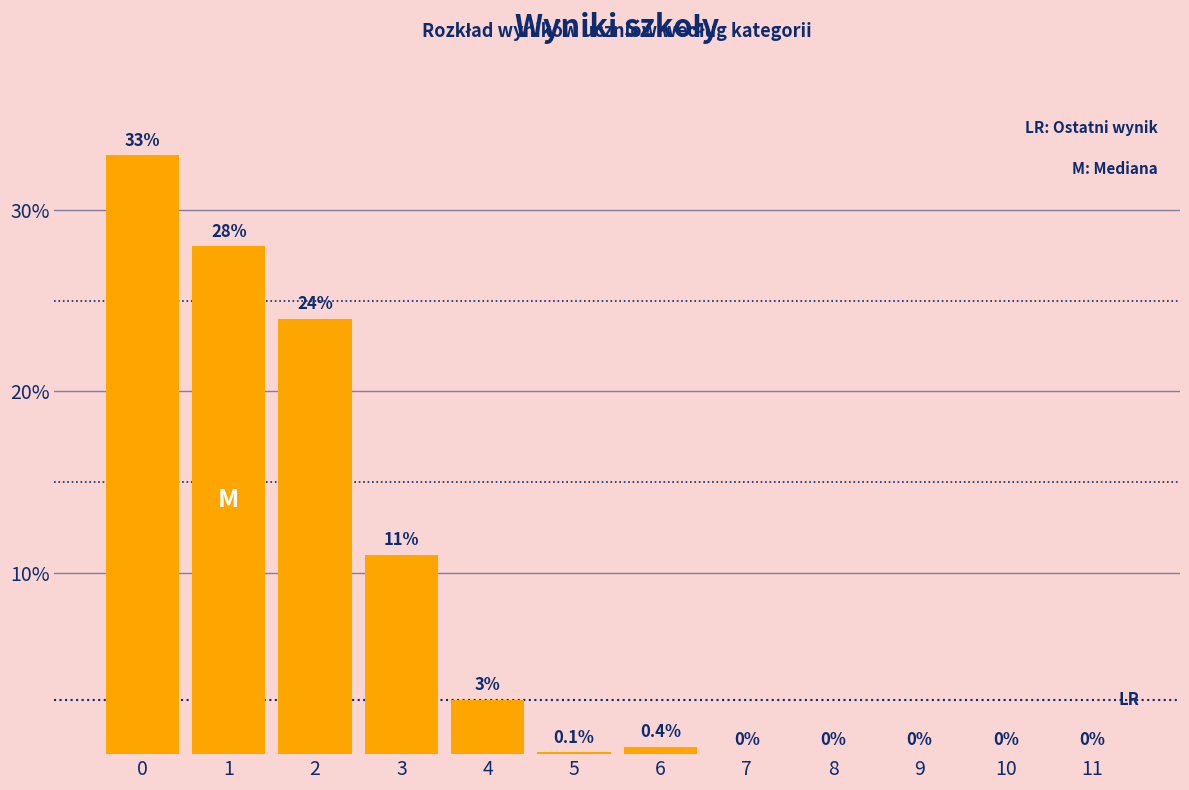

What is the sum of the values at 3 and 7?

11.0